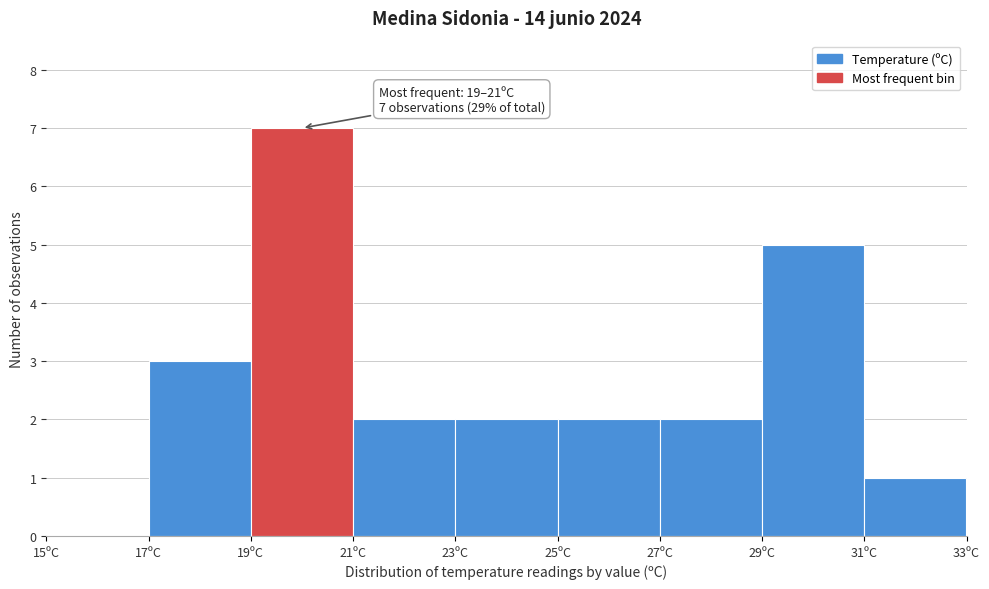

Which range on the x-axis has the tallest bar?

19 to 21